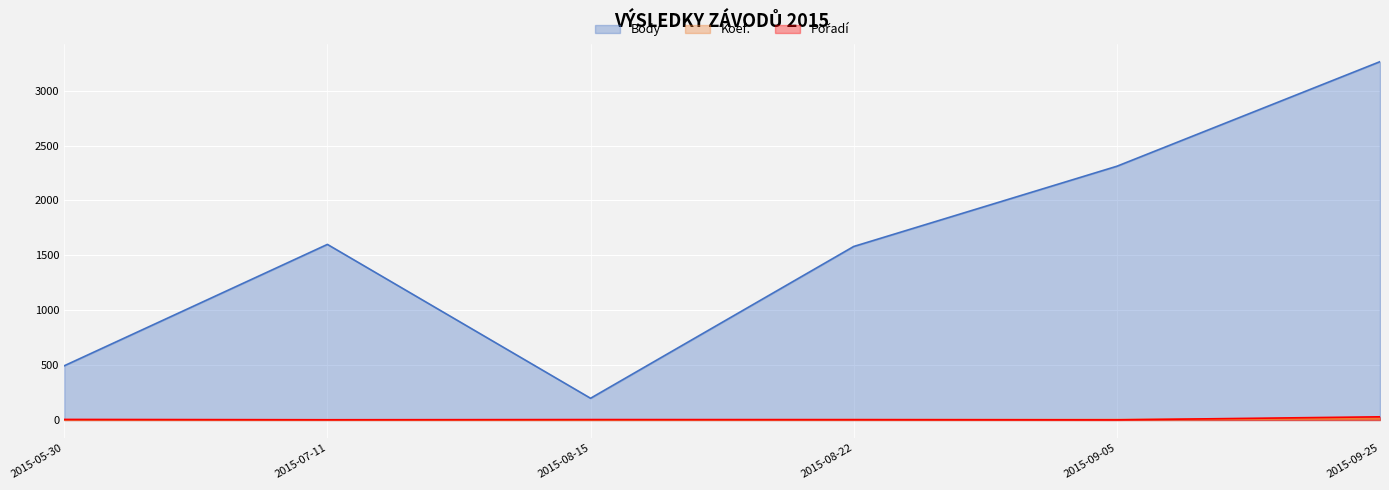

Between which two adjacent categories do Pořadí and Koef. first intersect?

2015-09-05 and 2015-09-25